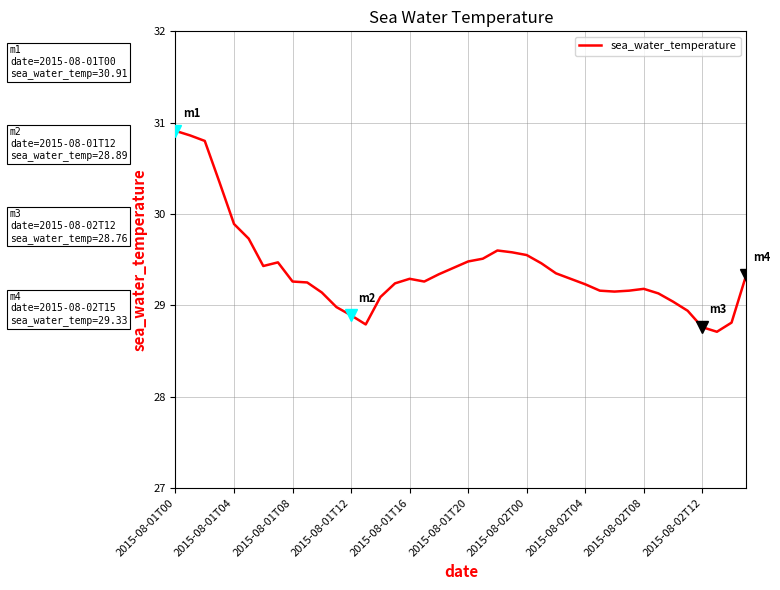

Is this an area chart (filled region under the line)?

No